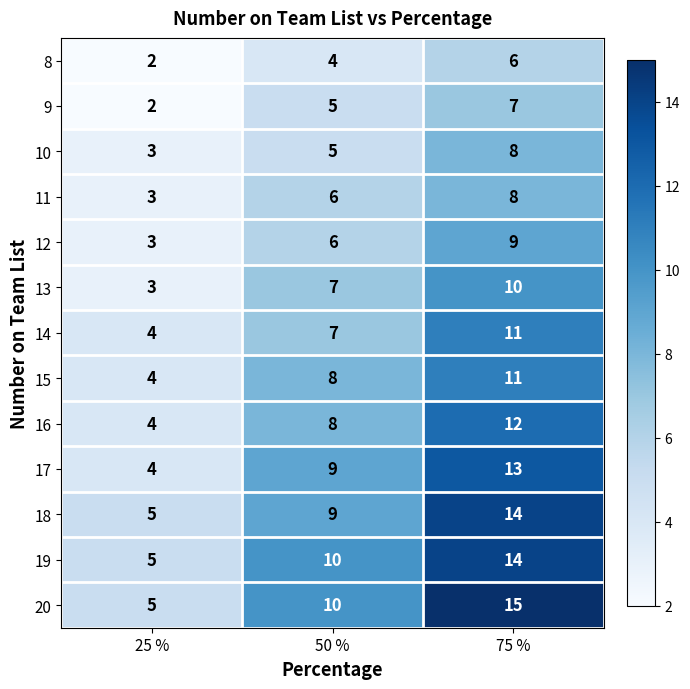

List the labels in order of 8 value, largest first.

75 %, 50 %, 25 %